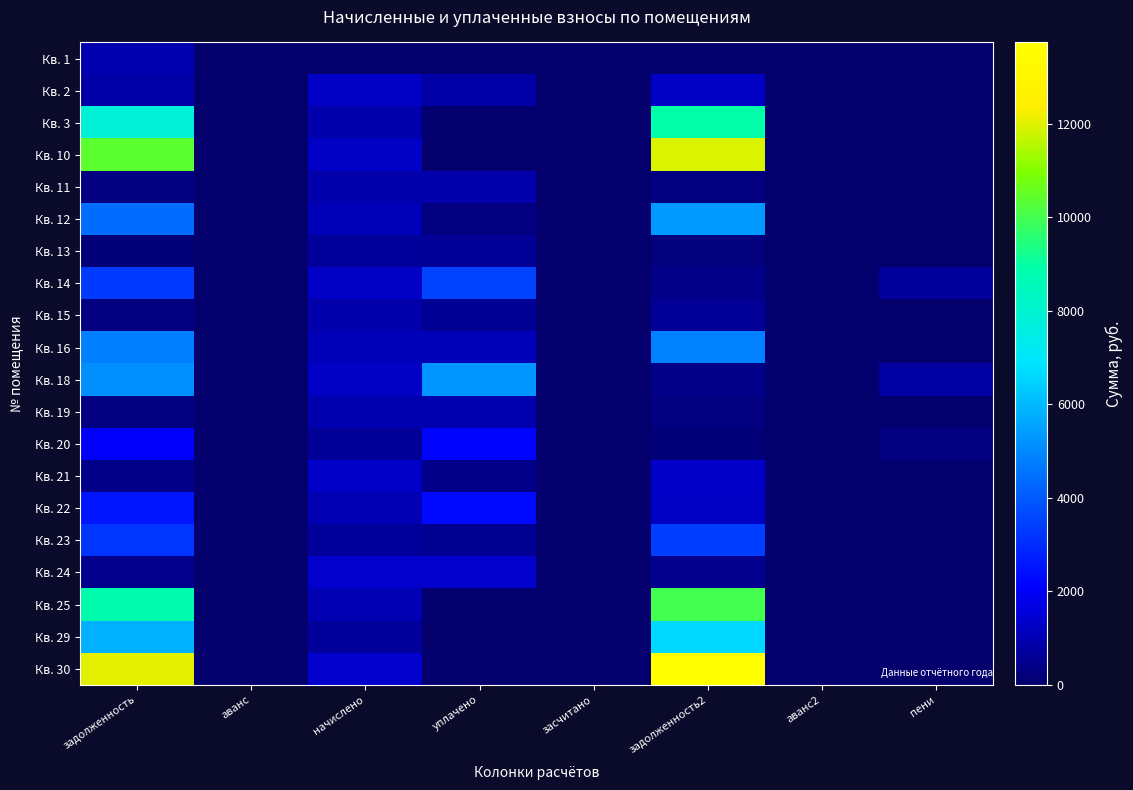

Reading left to right, transcribe all the data shown in this chart.

Кв. 1: задолженность=933.1	аванс=0.0	начислено=0.0	уплачено=0.0	засчитано=0.0	задолженность2=0.0	аванс2=0.0	пени=0.0
Кв. 2: задолженность=816.2	аванс=0.0	начислено=1274.4	уплачено=814.8	засчитано=0.0	задолженность2=1274.2	аванс2=0.0	пени=2.2
Кв. 3: задолженность=7826.8	аванс=0.0	начислено=877.0	уплачено=0.0	засчитано=0.0	задолженность2=8914.3	аванс2=0.0	пени=0.0
Кв. 10: задолженность=10404.7	аванс=0.0	начислено=1272.2	уплачено=0.0	засчитано=0.0	задолженность2=11954.8	аванс2=0.0	пени=0.0
Кв. 11: задолженность=282.9	аванс=0.0	начислено=885.6	уплачено=873.3	засчитано=0.0	задолженность2=295.2	аванс2=0.0	пени=0.0
Кв. 12: задолженность=4453.6	аванс=0.0	начислено=1101.6	уплачено=300.0	засчитано=0.0	задолженность2=5368.4	аванс2=0.0	пени=0.0
Кв. 13: задолженность=208.4	аванс=0.0	начислено=652.3	уплачено=643.3	засчитано=0.0	задолженность2=217.4	аванс2=0.0	пени=0.0
Кв. 14: задолженность=3292.5	аванс=0.0	начислено=1287.4	уплачено=3514.7	засчитано=0.0	задолженность2=429.1	аванс2=0.0	пени=649.9
Кв. 15: задолженность=287.0	аванс=0.0	начислено=898.6	уплачено=586.6	засчитано=0.0	задолженность2=599.0	аванс2=0.0	пени=0.0
Кв. 16: задолженность=4780.2	аванс=0.0	начислено=1084.3	уплачено=1100.0	засчитано=0.0	задолженность2=4868.4	аванс2=0.0	пени=0.0
Кв. 18: задолженность=5122.5	аванс=0.0	начислено=1255.0	уплачено=5224.9	засчитано=0.0	задолженность2=418.3	аванс2=0.0	пени=761.7
Кв. 19: задолженность=307.7	аванс=0.0	начислено=963.4	уплачено=950.0	засчитано=0.0	задолженность2=321.1	аванс2=0.0	пени=0.0
Кв. 20: задолженность=1988.1	аванс=0.0	начислено=632.9	уплачено=2160.8	засчитано=0.0	задолженность2=211.0	аванс2=0.0	пени=270.0
Кв. 21: задолженность=426.4	аванс=0.0	начислено=1334.9	уплачено=426.4	засчитано=0.0	задолженность2=1335.5	аванс2=0.0	пени=0.0
Кв. 22: задолженность=2530.5	аванс=0.0	начислено=976.3	уплачено=2300.0	засчитано=0.0	задолженность2=1239.5	аванс2=0.0	пени=0.0
Кв. 23: задолженность=3186.9	аванс=0.0	начислено=656.6	уплачено=500.0	засчитано=0.0	задолженность2=3425.6	аванс2=0.0	пени=0.0
Кв. 24: задолженность=435.4	аванс=0.0	начислено=1363.0	уплачено=1344.0	засчитано=0.0	задолженность2=454.3	аванс2=0.0	пени=0.0
Кв. 25: задолженность=8808.8	аванс=0.0	начислено=989.3	уплачено=15.0	засчитано=0.0	задолженность2=10019.7	аванс2=0.0	пени=0.0
Кв. 29: задолженность=5802.6	аванс=0.0	начислено=650.2	уплачено=0.0	засчитано=0.0	задолженность2=6608.9	аванс2=0.0	пени=0.0
Кв. 30: задолженность=12068.0	аванс=0.0	начислено=1352.2	уплачено=0.0	засчитано=0.0	задолженность2=13744.7	аванс2=0.0	пени=0.0